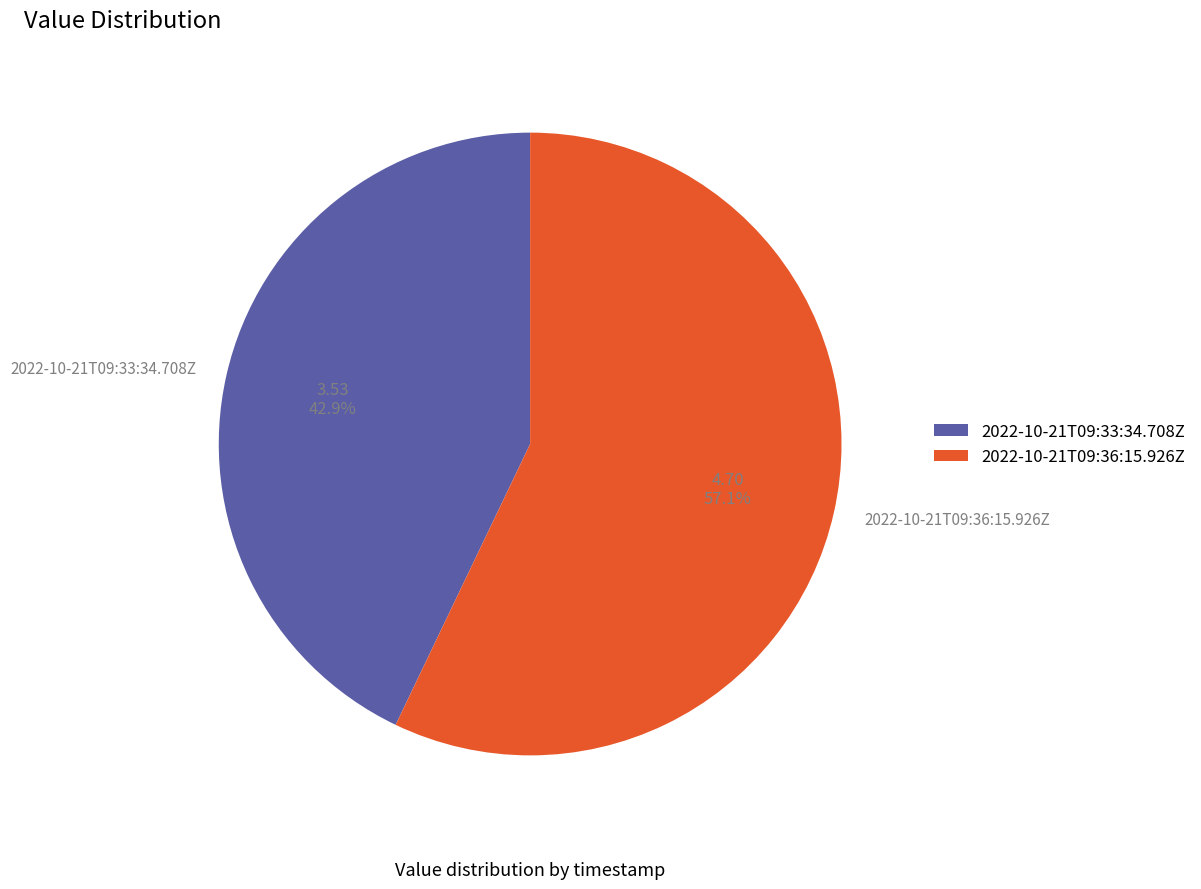

How many segments does this pie chart have?

2